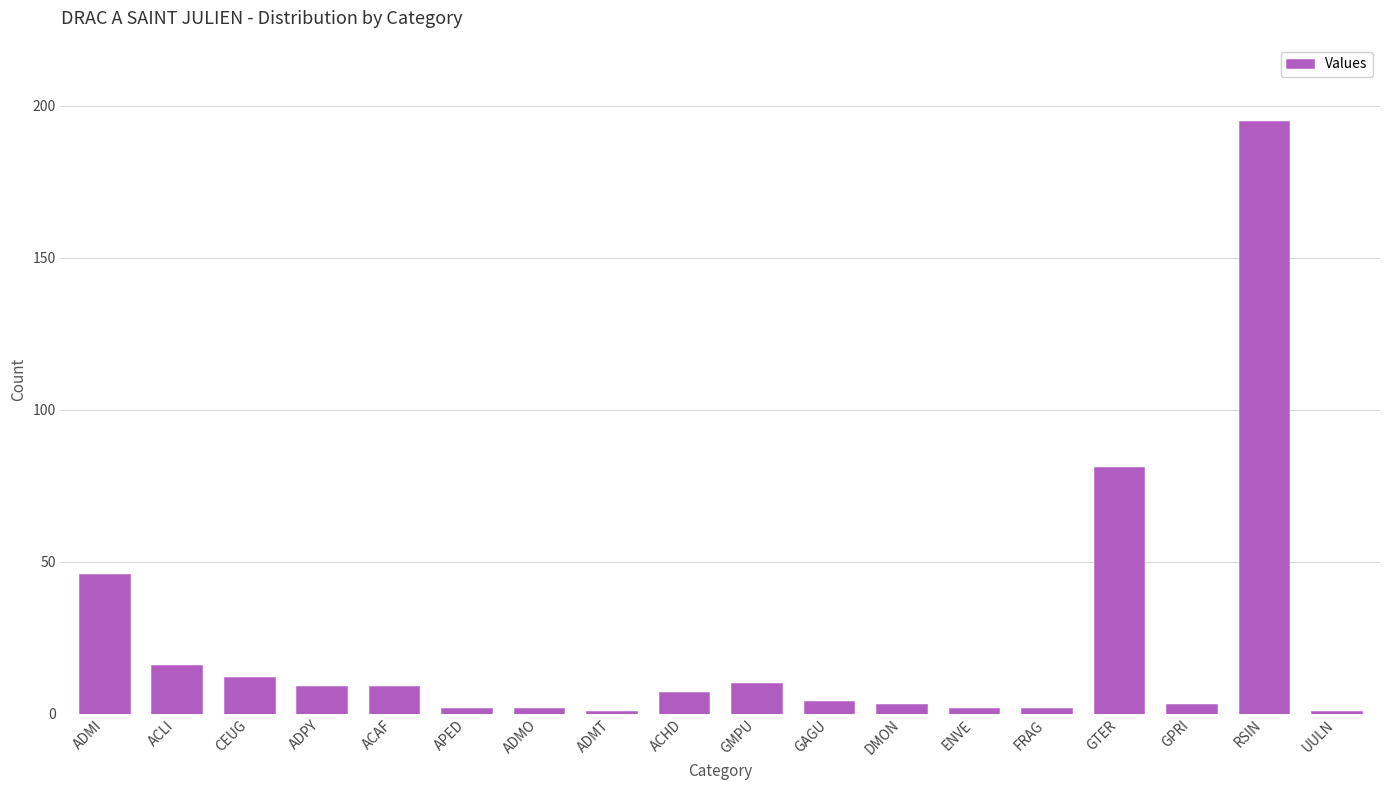

At which label does the data first exceed 7?

ADMI